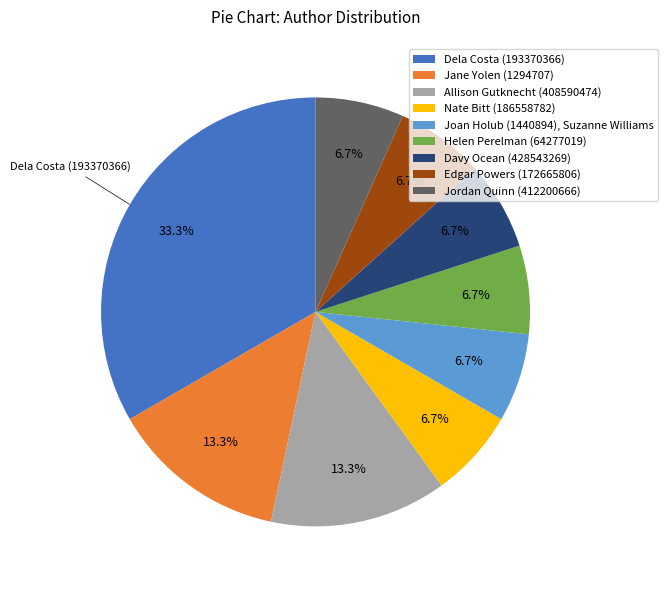

Do Edgar Powers (172665806) and Joan Holub (1440894), Suzanne Williams together represent more than half of the pie?

No